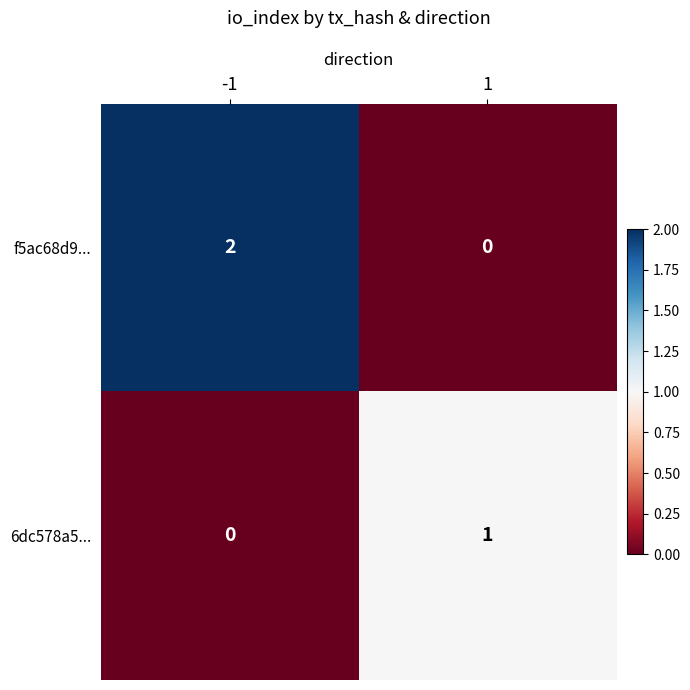

Is it true that f5ac68d9... equals 0 at 1?

True